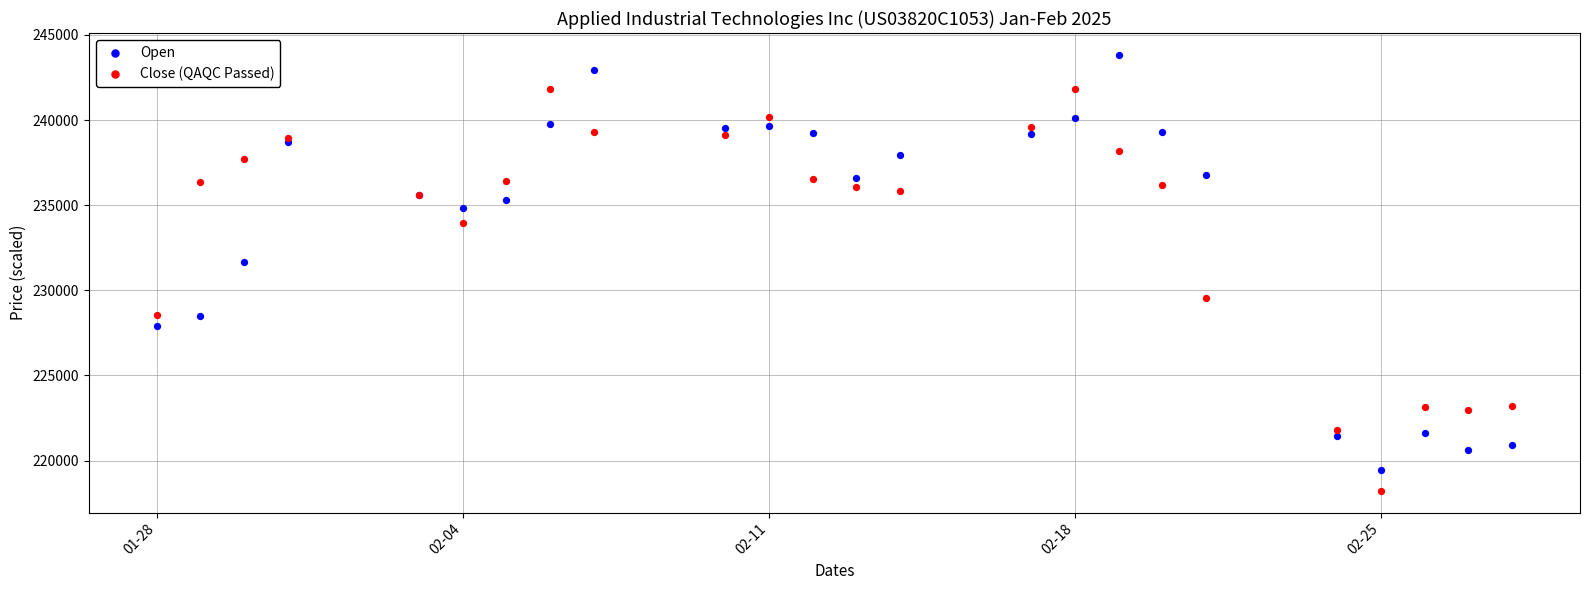

Which series contains the highest Y value?

Open